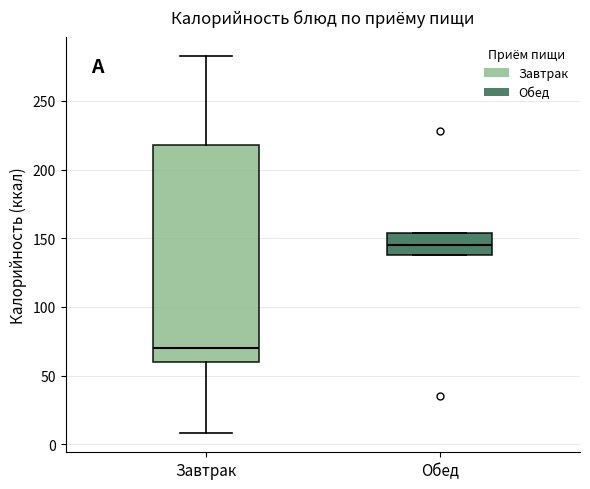

Comparing the boxes themselves (not the whiskers), which one is the tallest?

Завтрак